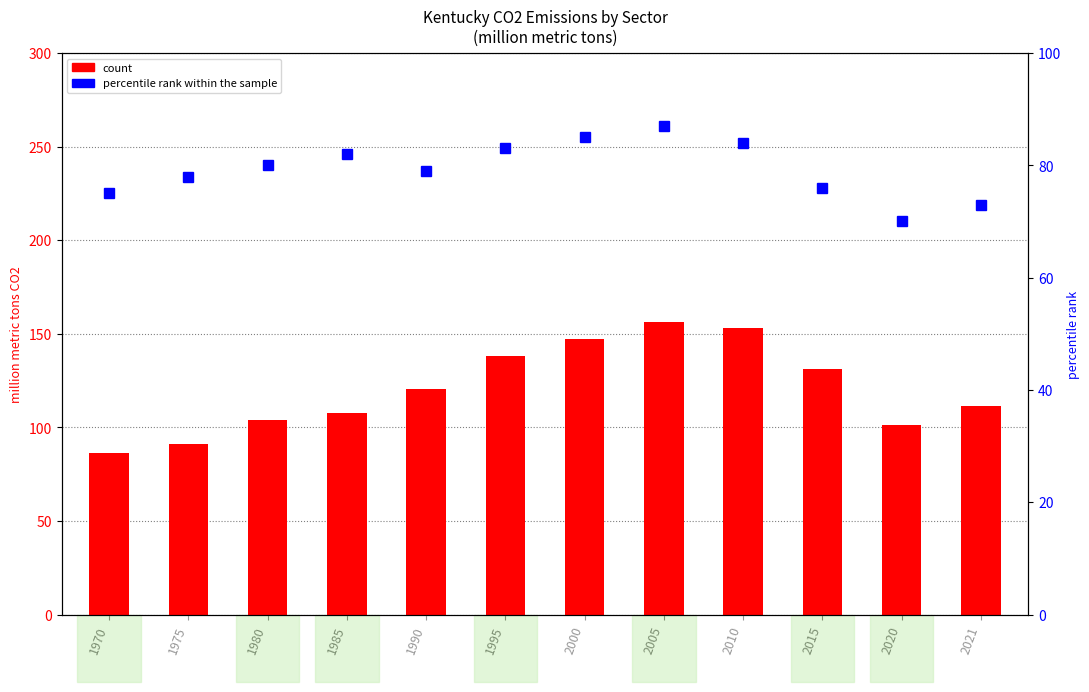

At how many categories does at least one series exceed 114?

6